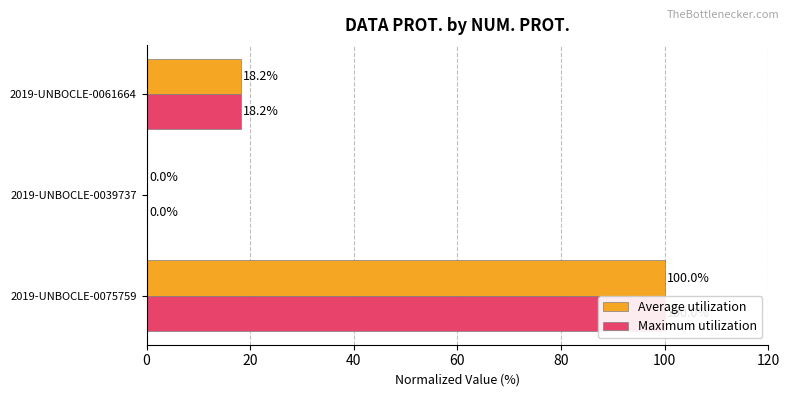

Which series changed the most between 0 and 40?

Average utilization